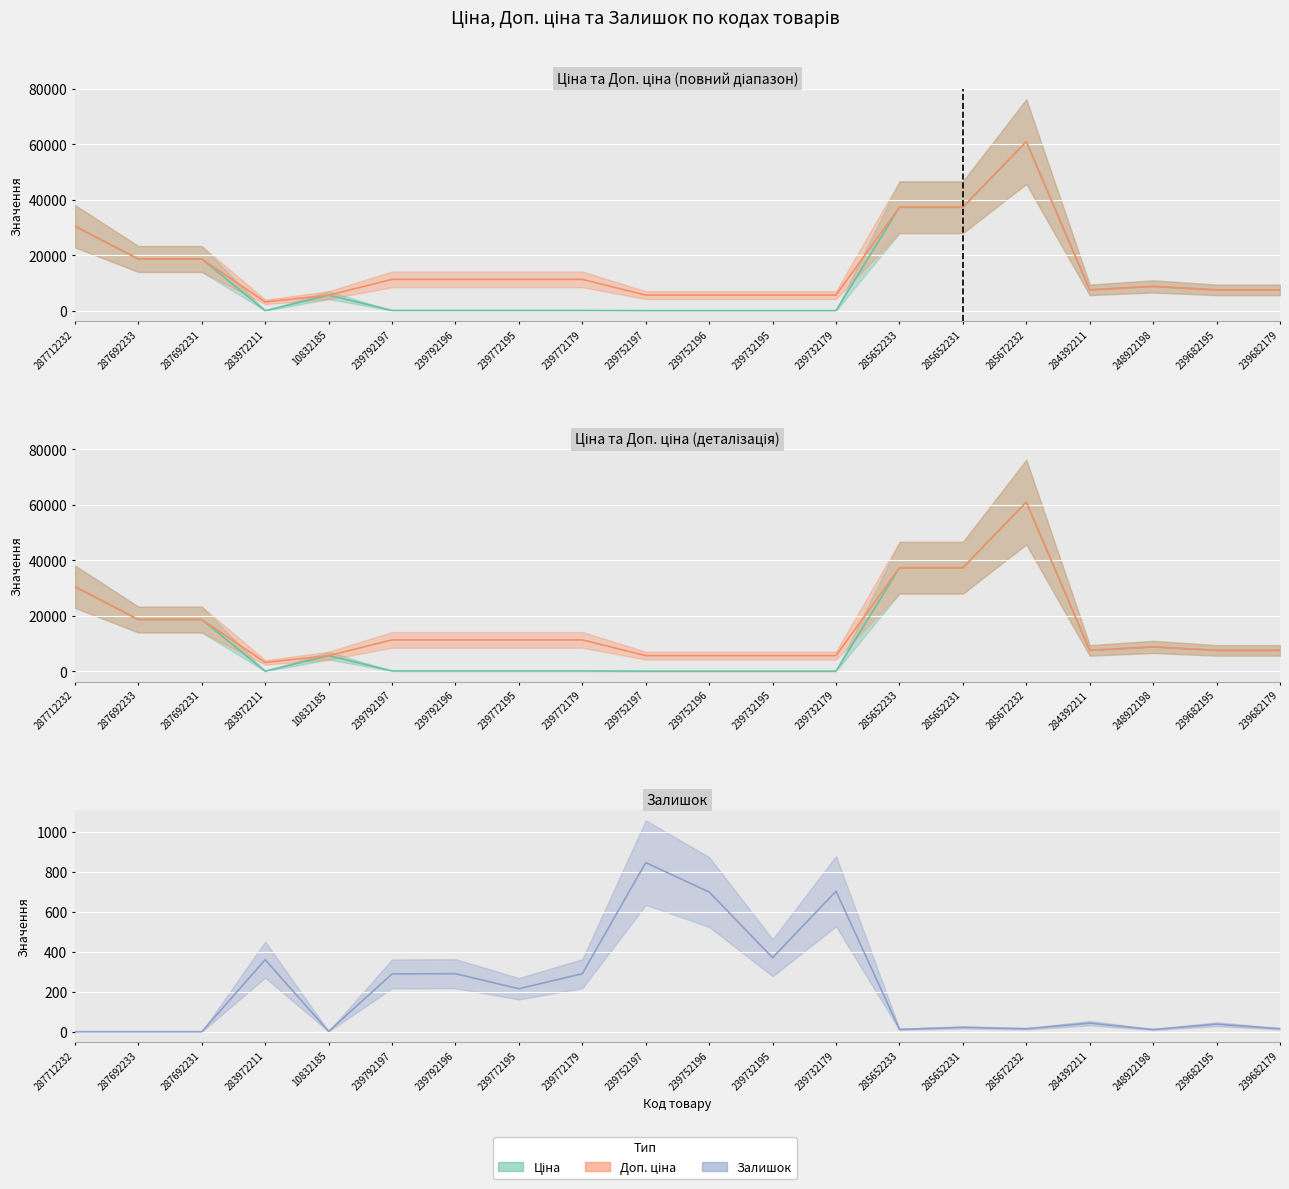

True or false: Ціна has more than 1 interior local peaks.

True